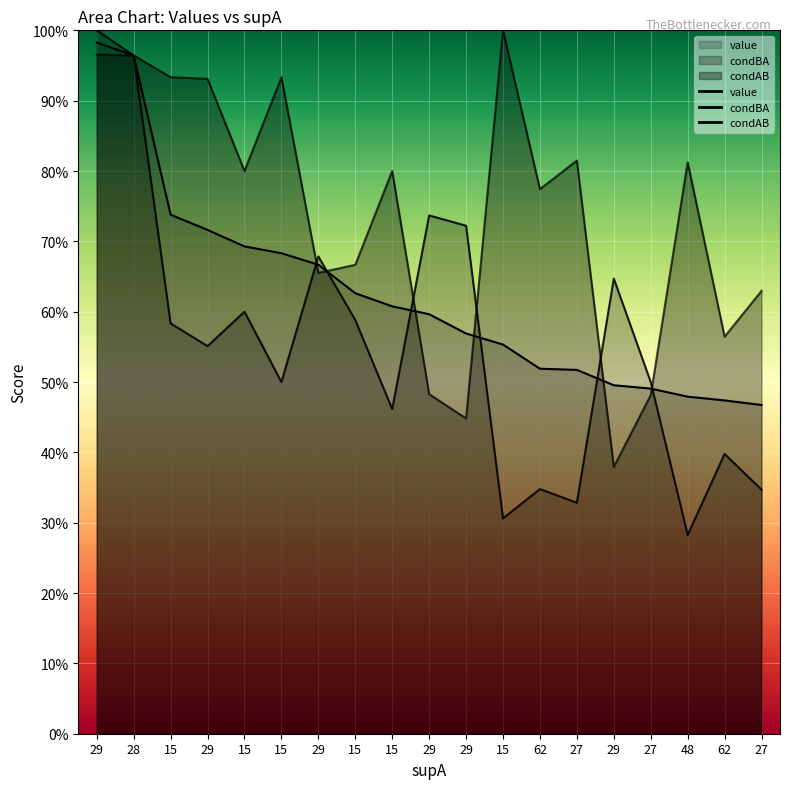

The condAB series shows 0.8 at 48. True or false?

True